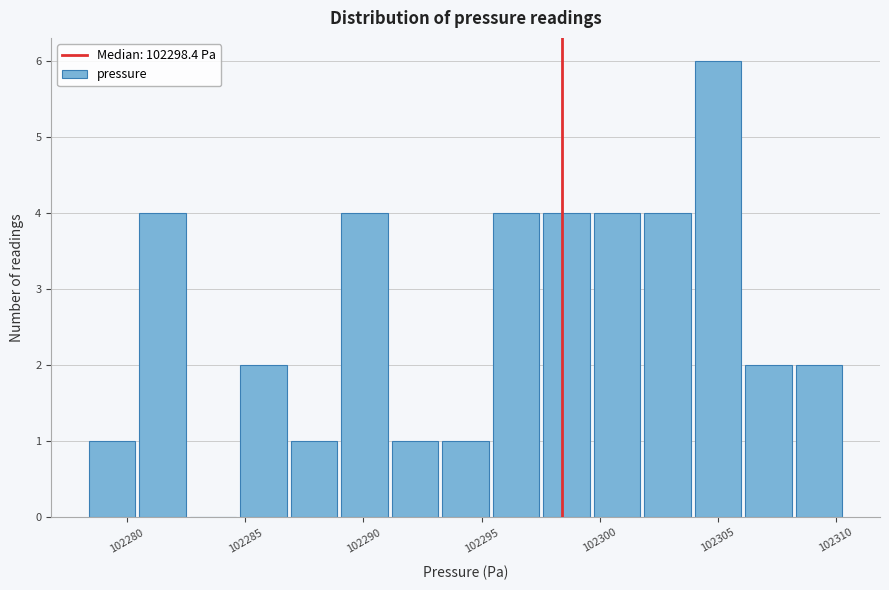

Reading left to right, transcribe this chart: for each bar, give the range it covers on the x-axis and its height. Neither the bar edges nor the heights are printed on the chart, so give them approximately, as read against the axes.

102278.5 to 102280.5: 1
102280.5 to 102282.5: 4
102282.5 to 102285.0: 0
102285.0 to 102287.0: 2
102287.0 to 102289.0: 1
102289.0 to 102291.0: 4
102291.0 to 102293.5: 1
102293.5 to 102295.5: 1
102295.5 to 102297.5: 4
102297.5 to 102300.0: 4
102300.0 to 102302.0: 4
102302.0 to 102304.0: 4
102304.0 to 102306.0: 6
102306.0 to 102308.5: 2
102308.5 to 102310.5: 2